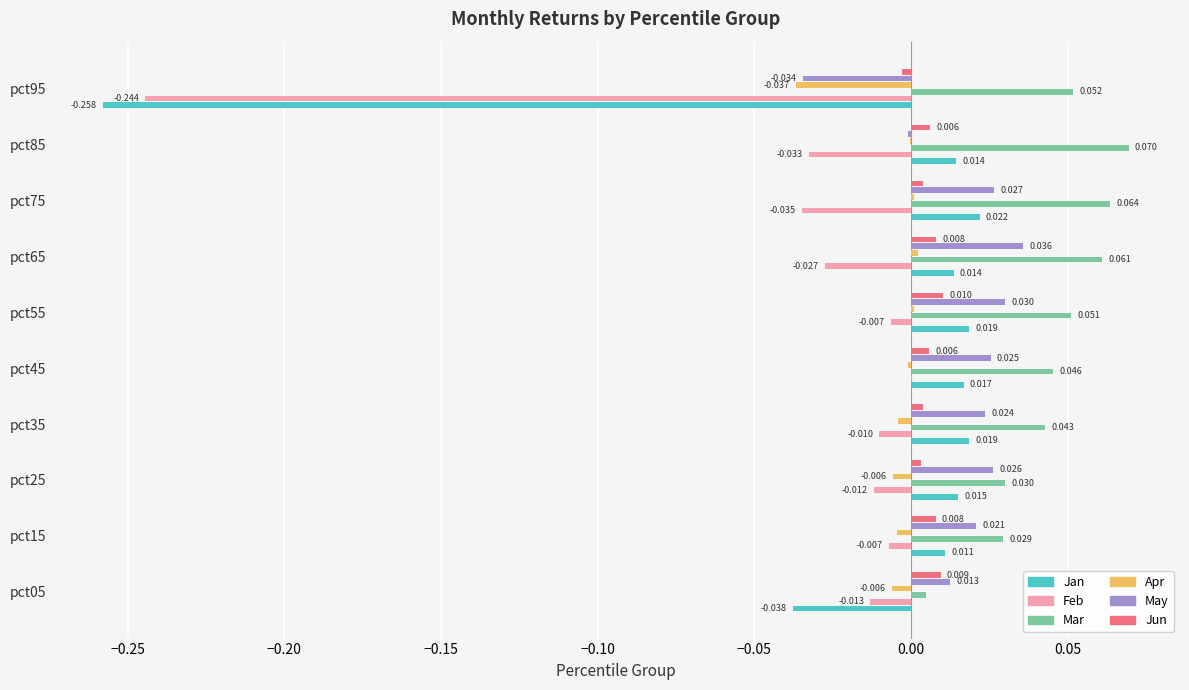

Which series has the largest total across all categories?

Mar